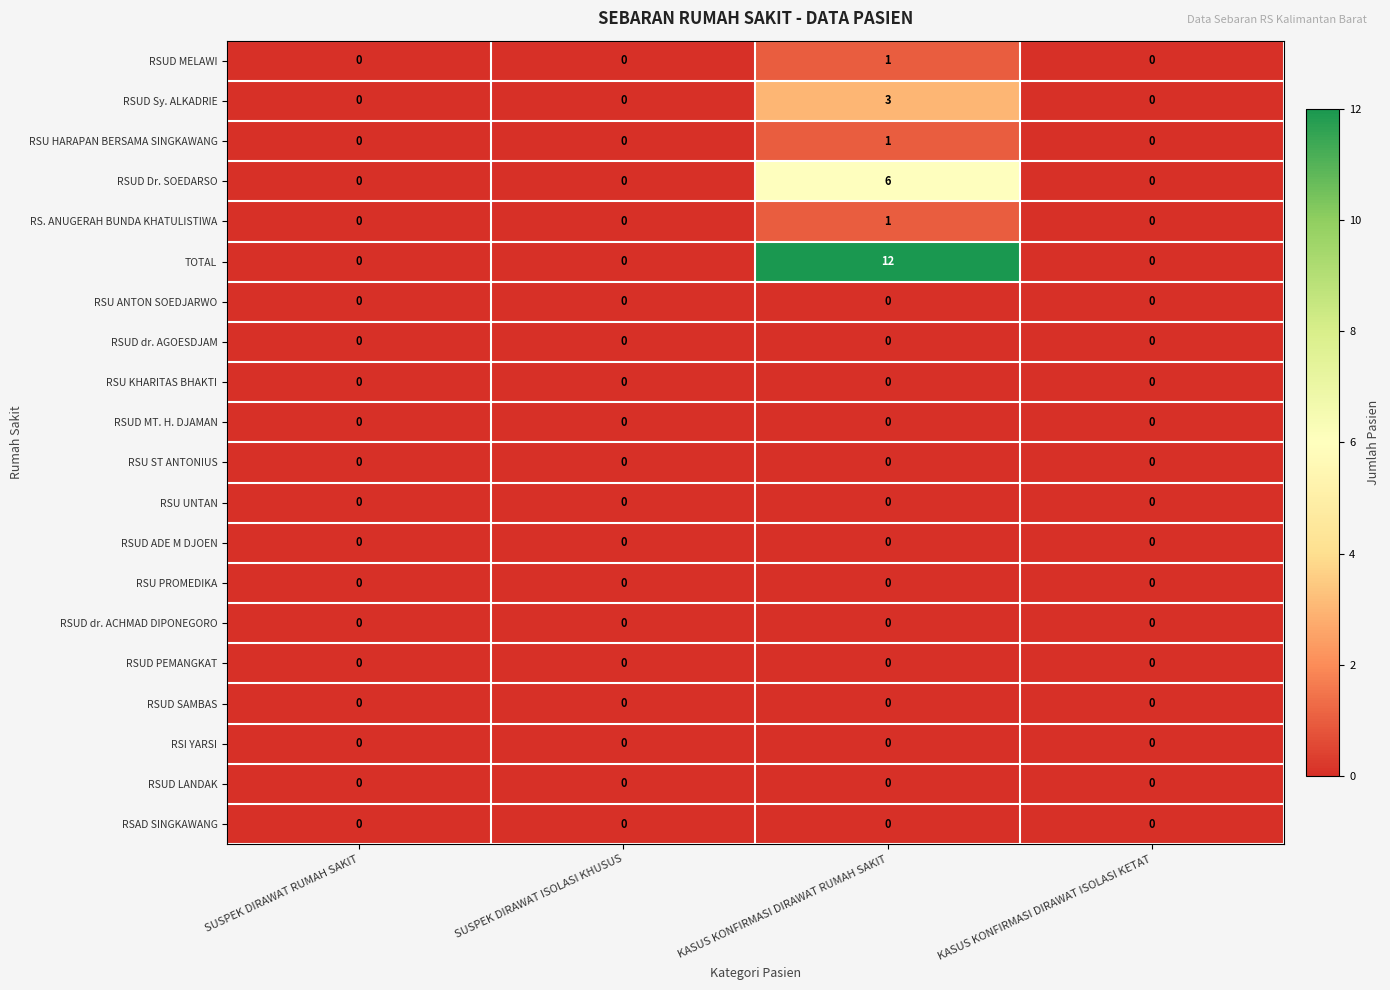

At which category is the sum across all series the highest?

KASUS KONFIRMASI DIRAWAT RUMAH SAKIT